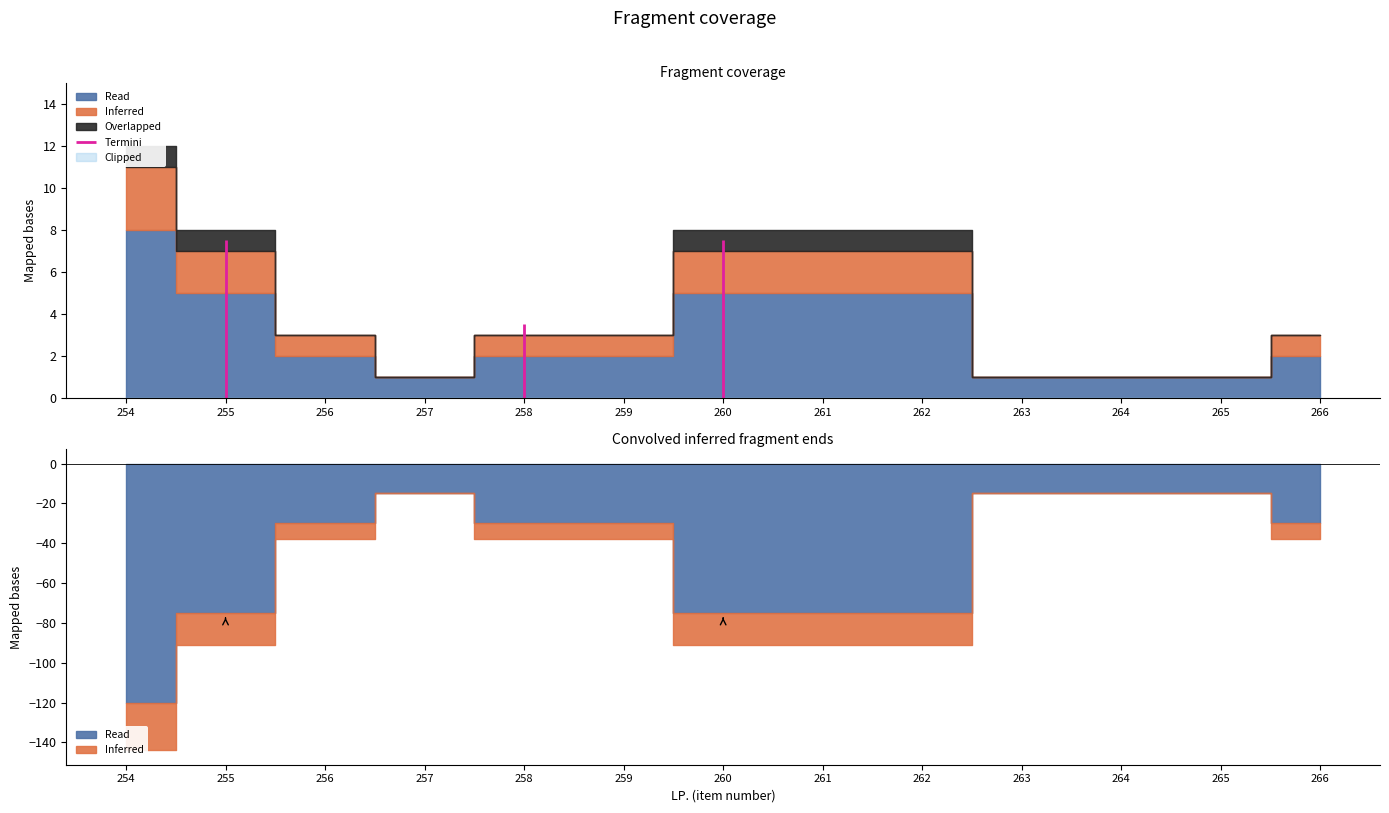

True or false: Overlapped and Ilość zamawiana cross at least once.

False